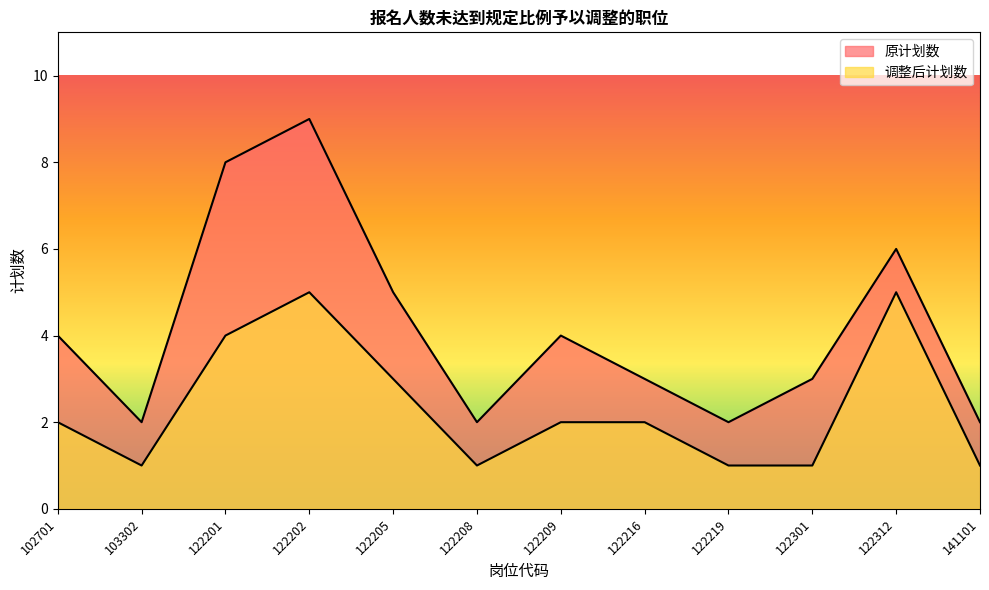

What is the value of the 调整后计划数 point at the 3rd from the left?

4